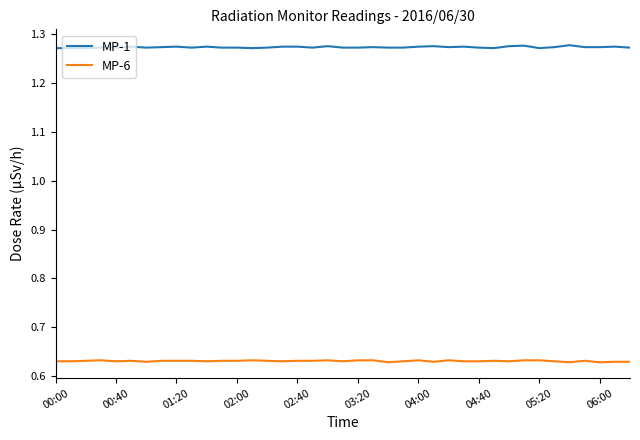

True or false: MP-6 and MP-1 cross at least once.

False